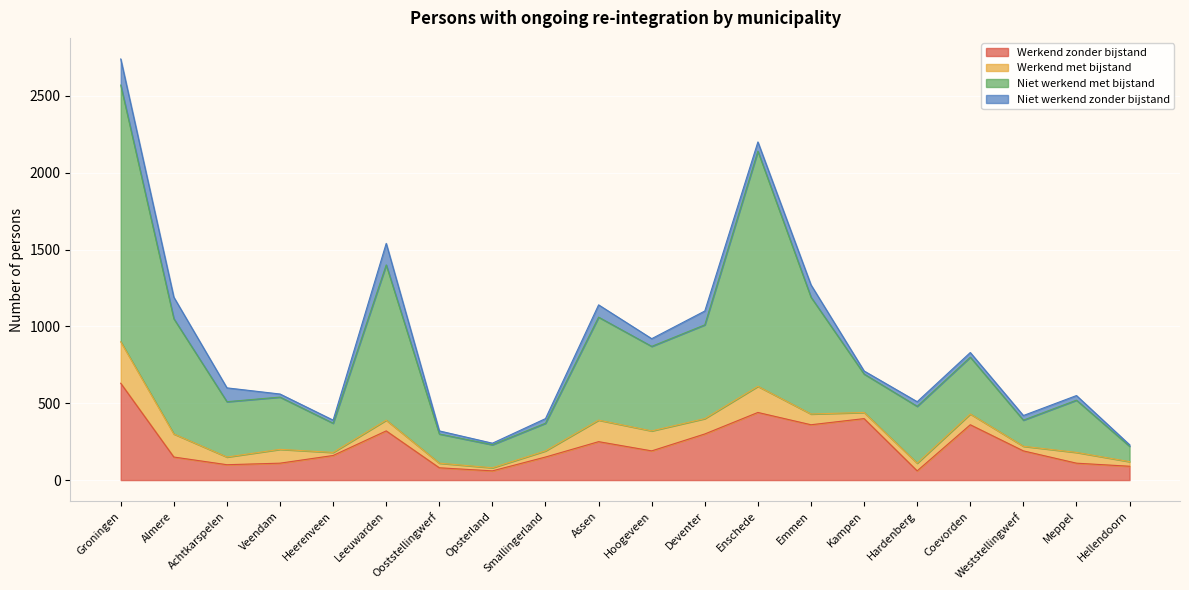

At which category is the sum across all series the highest?

Groningen